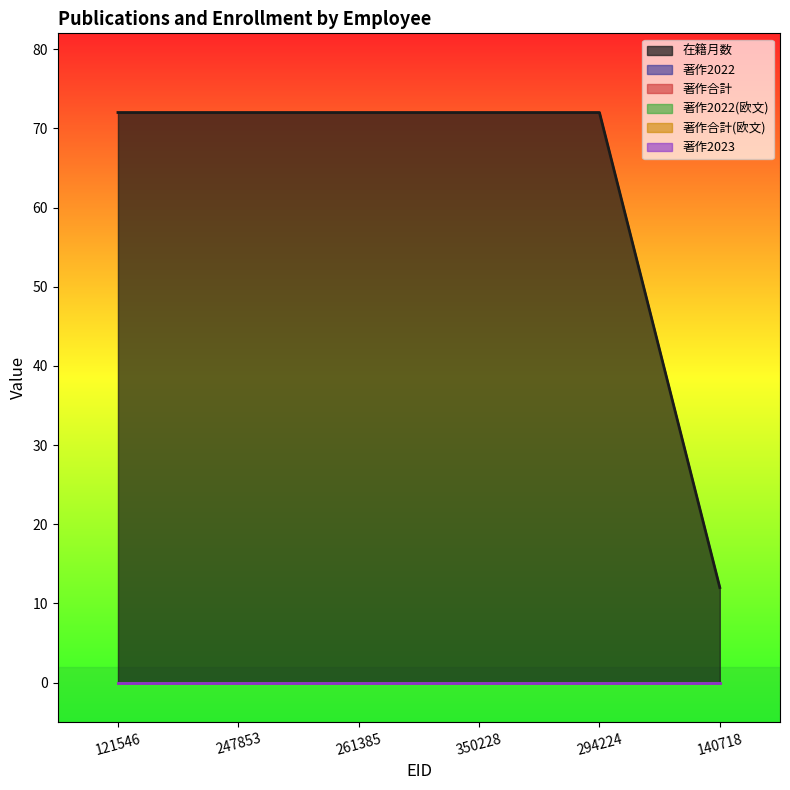

How many series are shown in this chart?

6